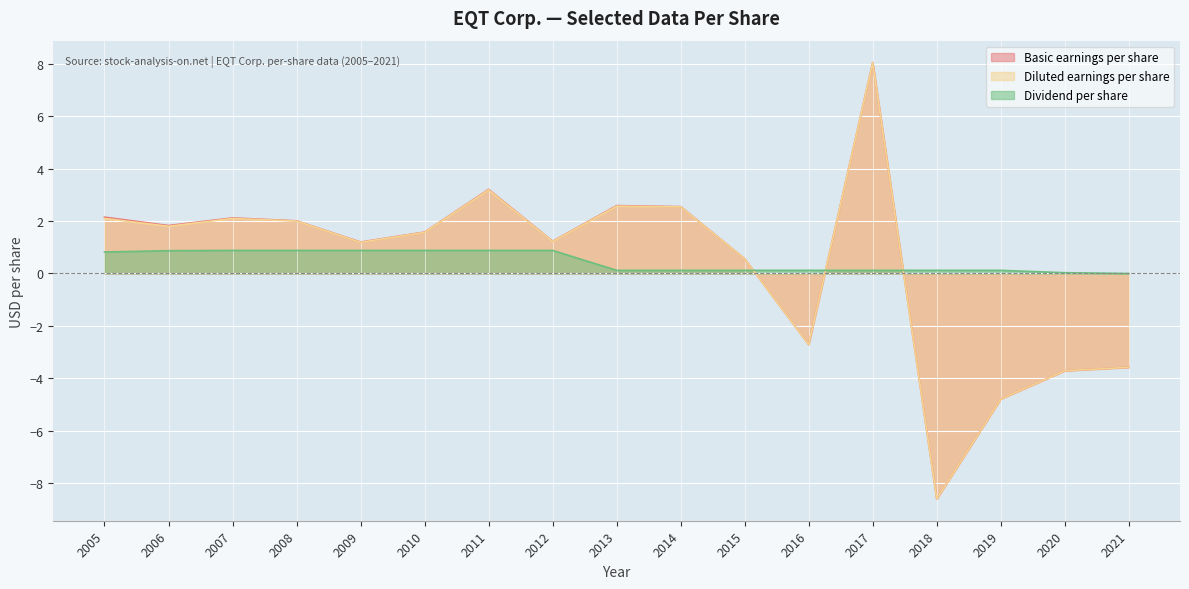

How many values in Basic earnings per share are above zero?

12